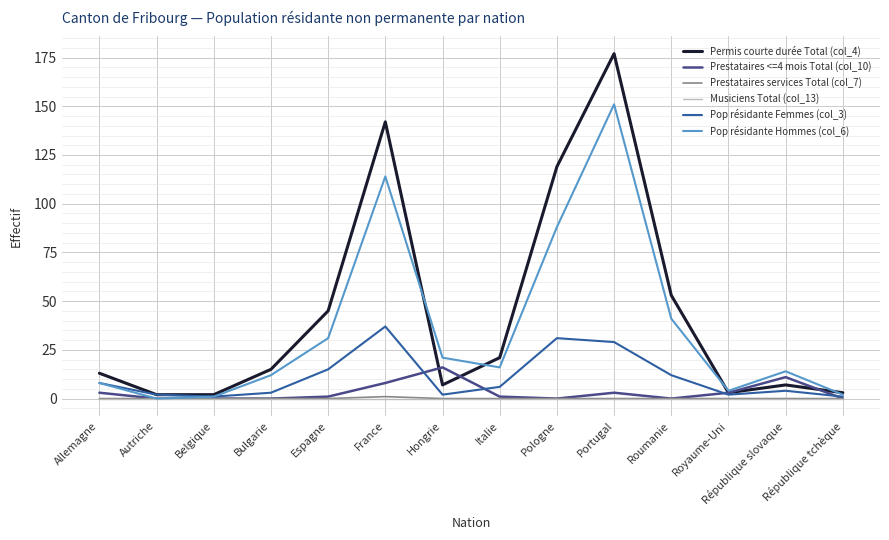

How many interior local peaks does the Permis courte durée Total (col_4) series have?

3